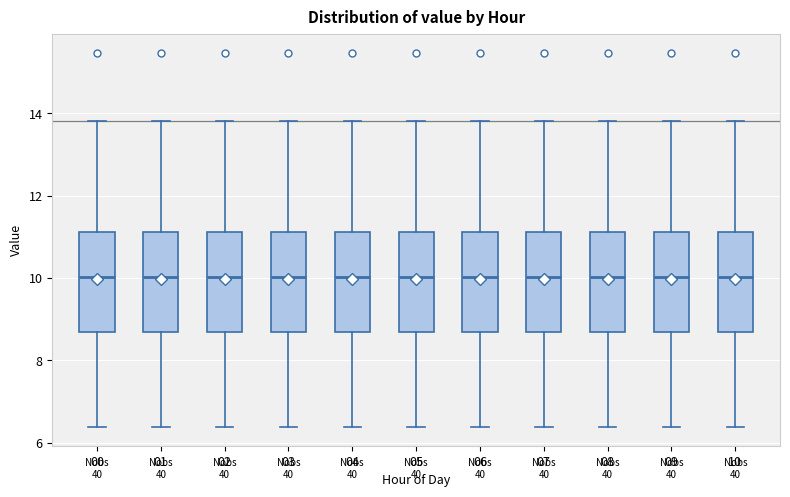

Where does the upper whisker of the box at x = 01 end on the y-axis? The values are not printed on the chart, so give them approximately, as read against the axis.

13.8